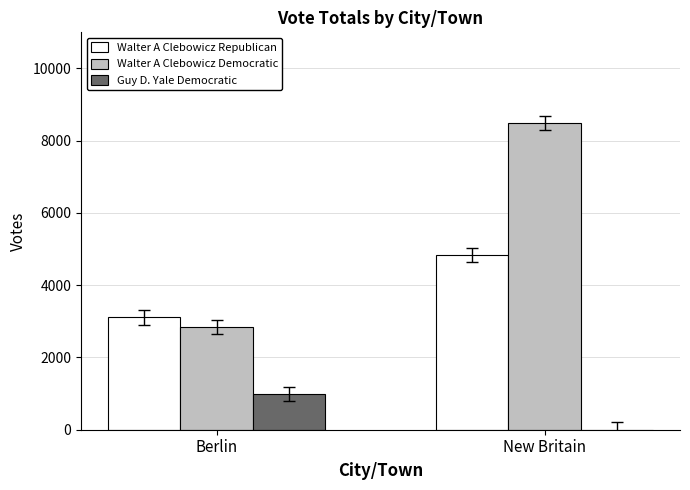

What is the greatest value displayed?

8489